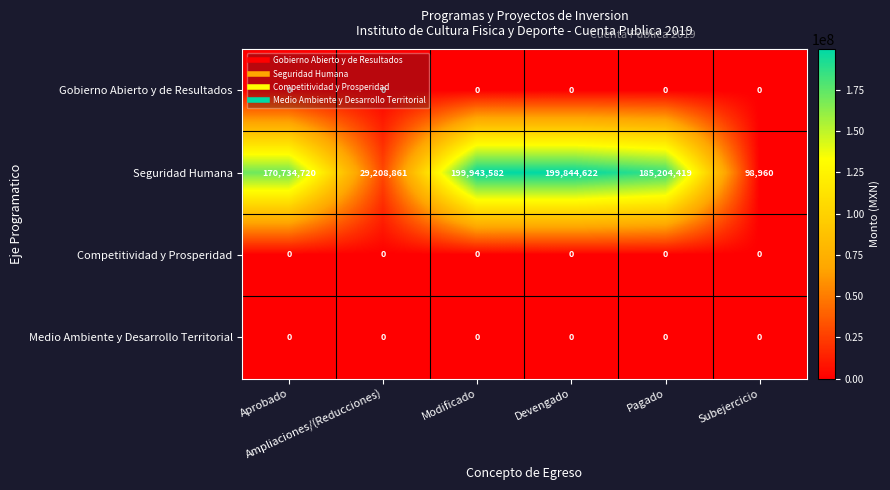

Count the number of data series in this chart.

4